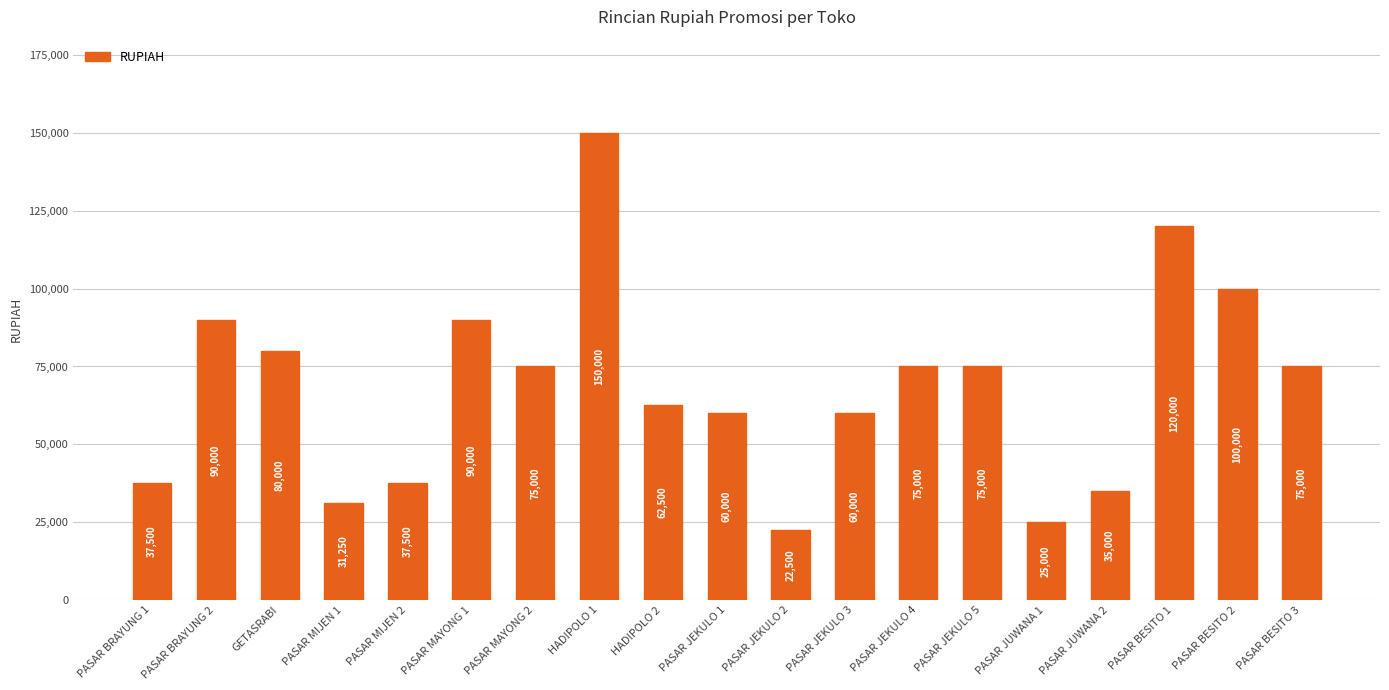

What is the difference between the values at PASAR BRAYUNG 2 and PASAR JEKULO 2?

67500